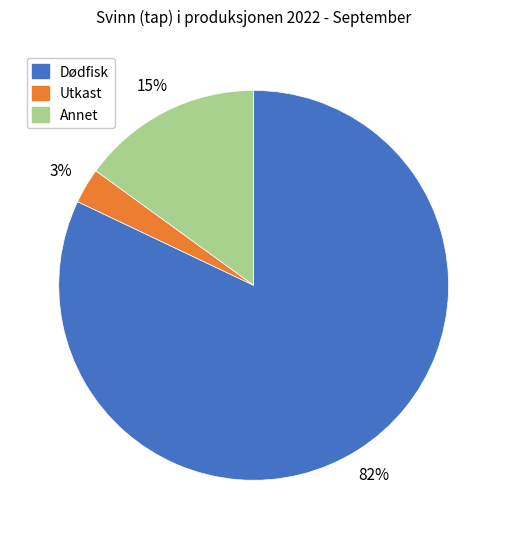

How many slices are in this pie chart?

3